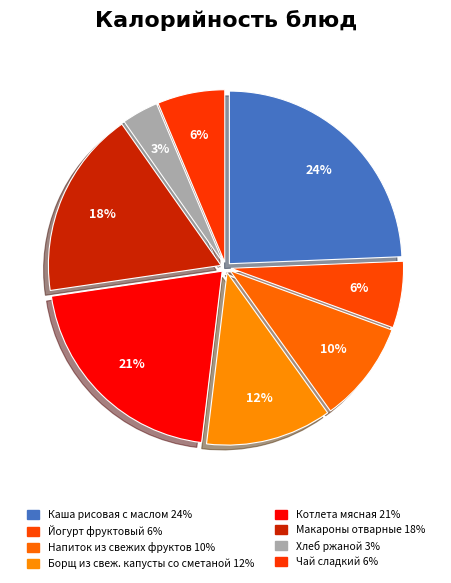

To the nearest percent, what percentage of the pie is Макароны отварные?

18%